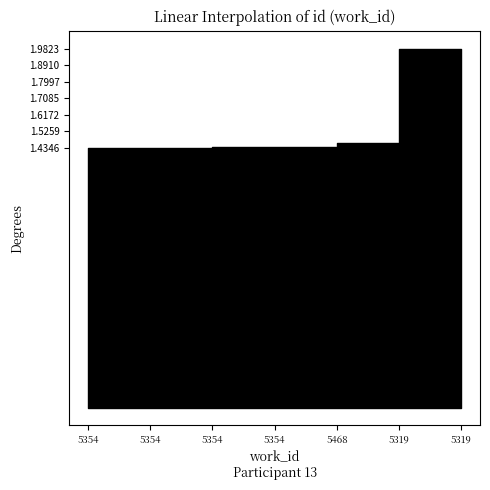

List the labels in order of value, smallest first.

5354, 5354, 5354, 5354, 5468, 5319, 5319